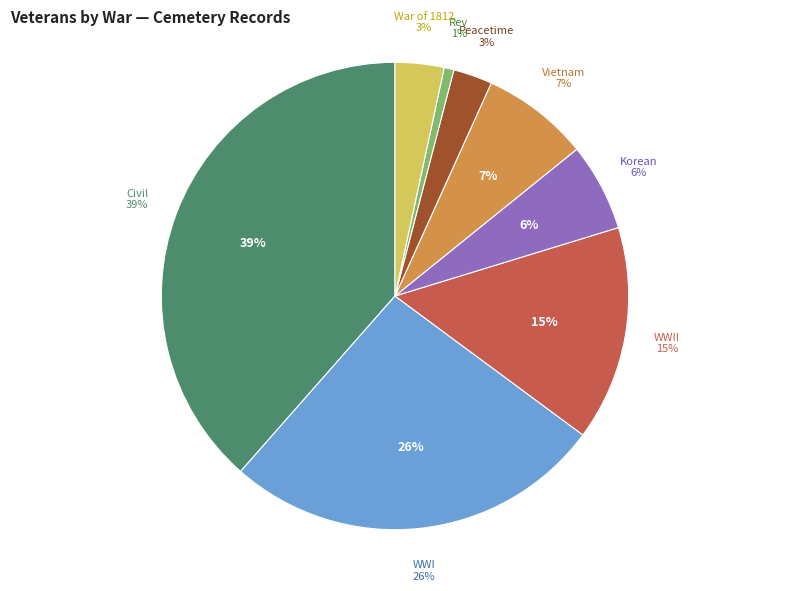

How many slices are in this pie chart?

8